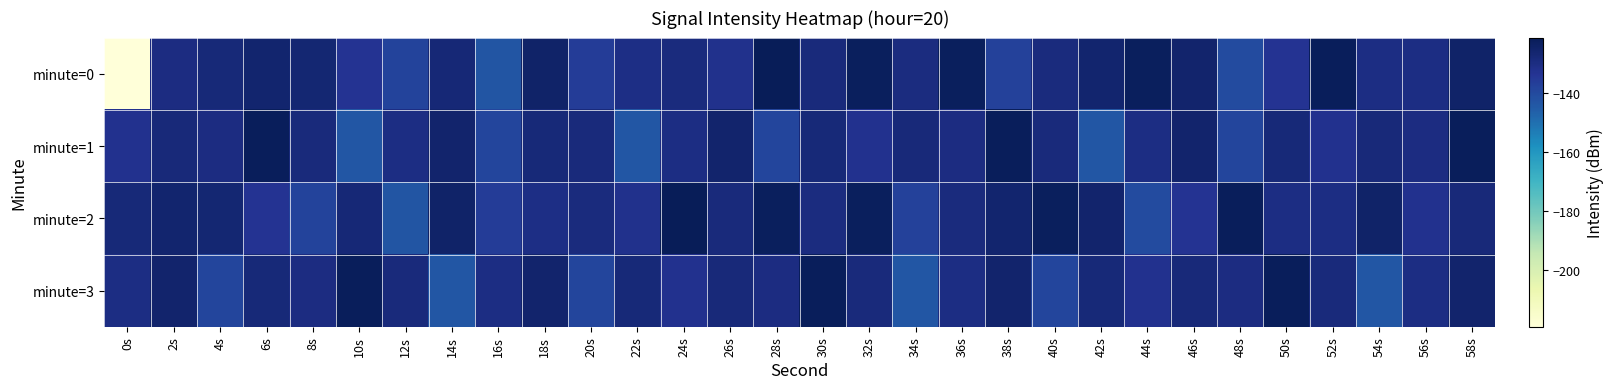

Rank the series by their maximum value, from lowest to highest.

minute=1, minute=3, minute=0, minute=2